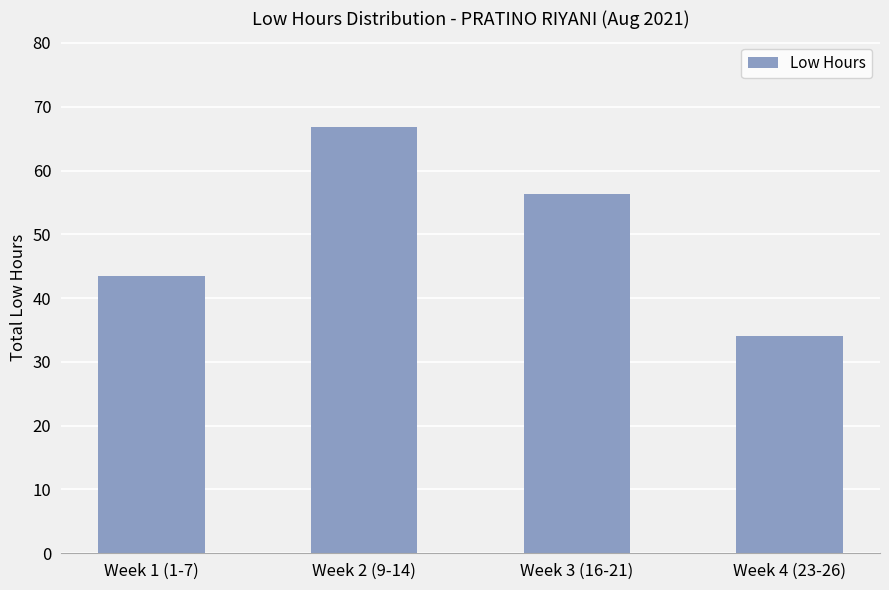

Reading left to right, what are all the values shown in this chart?

Week 1 (1-7)=43.4	Week 2 (9-14)=66.9	Week 3 (16-21)=56.3	Week 4 (23-26)=34.0